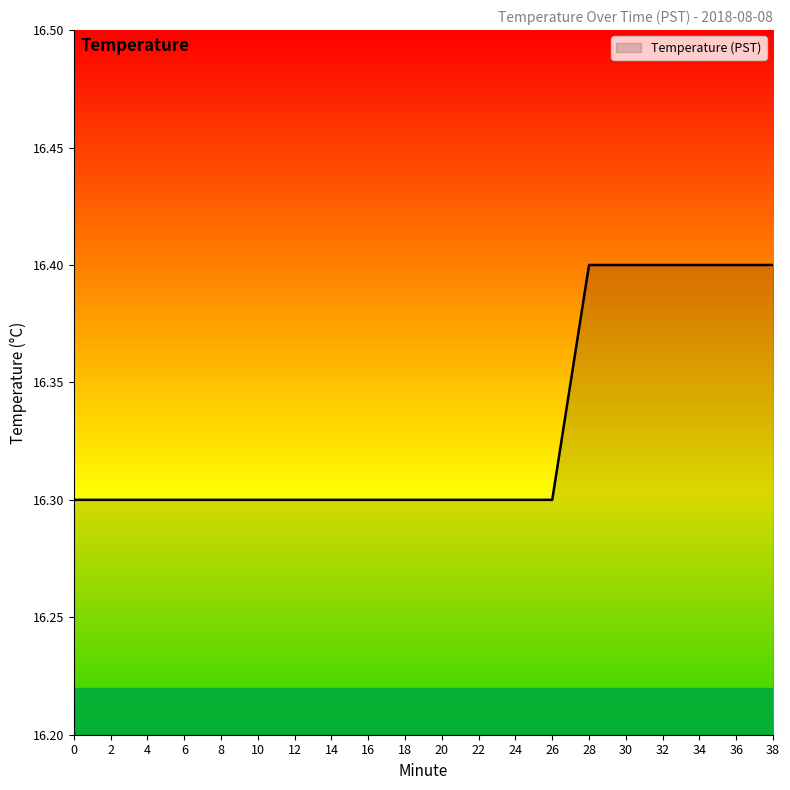

What is the sum of all values?

326.6